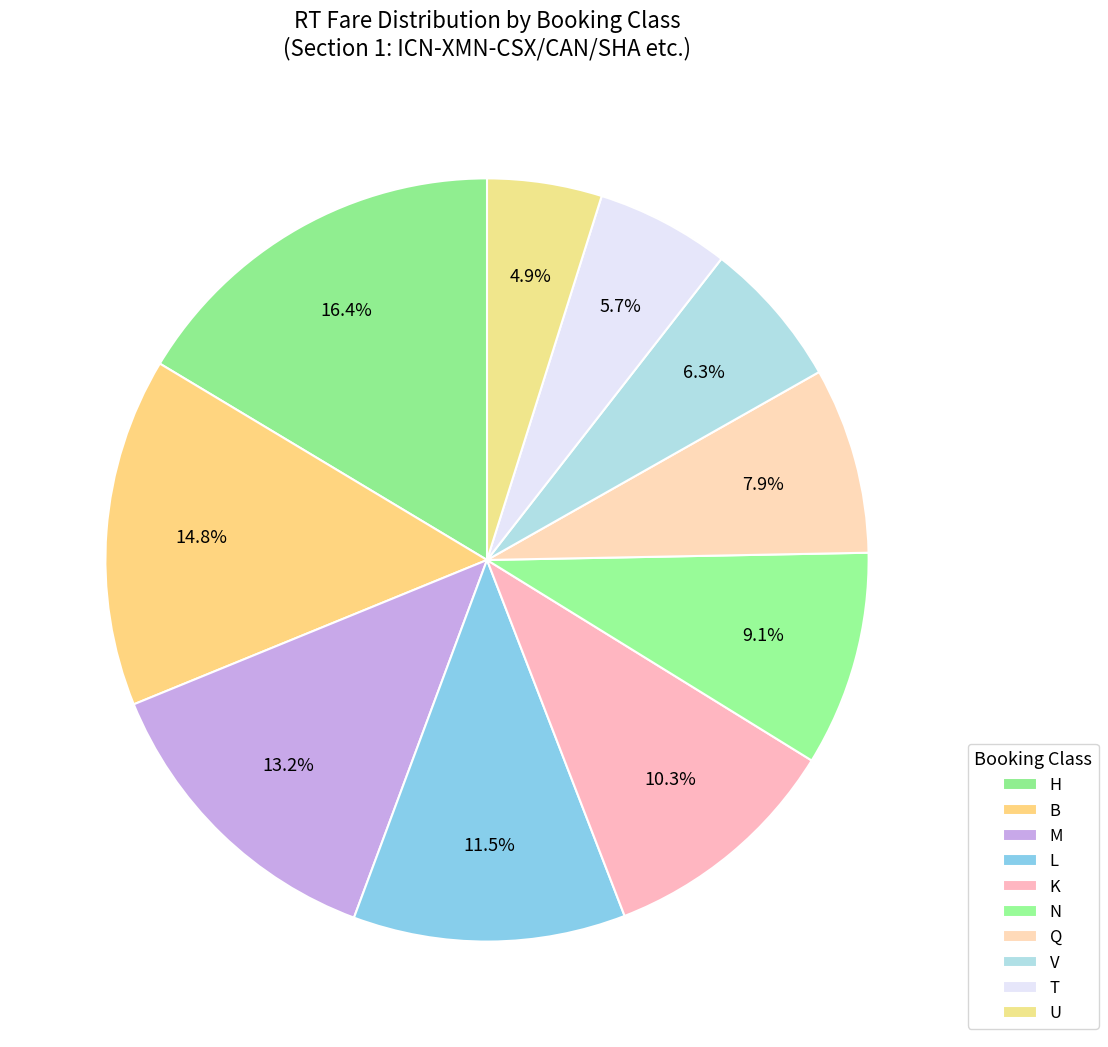

Does K account for over 50% of the chart?

No